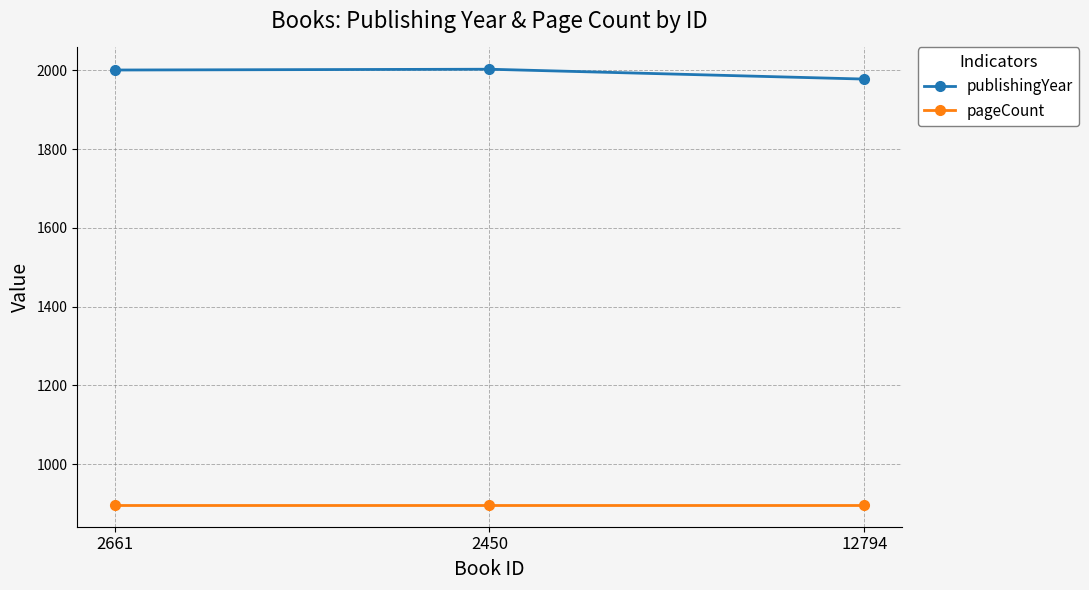

What is the difference between the maximum and minimum values in the publishingYear series?

25